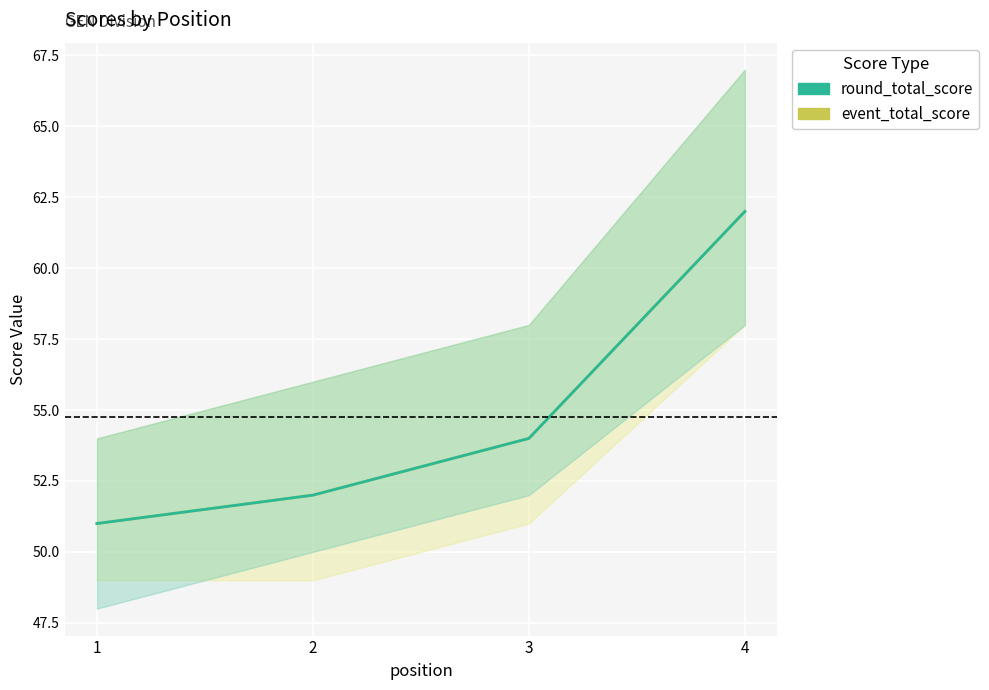

The value of round_total_score at 3 is 17. True or false?

False